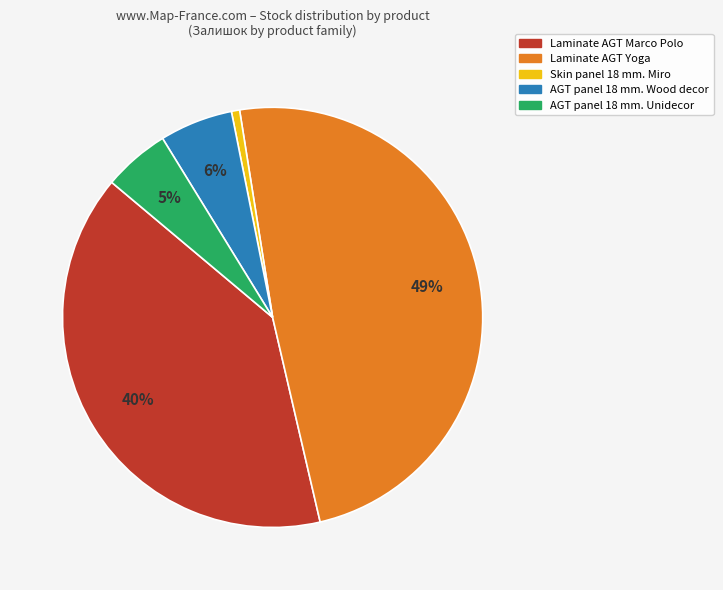

How many segments does this pie chart have?

5